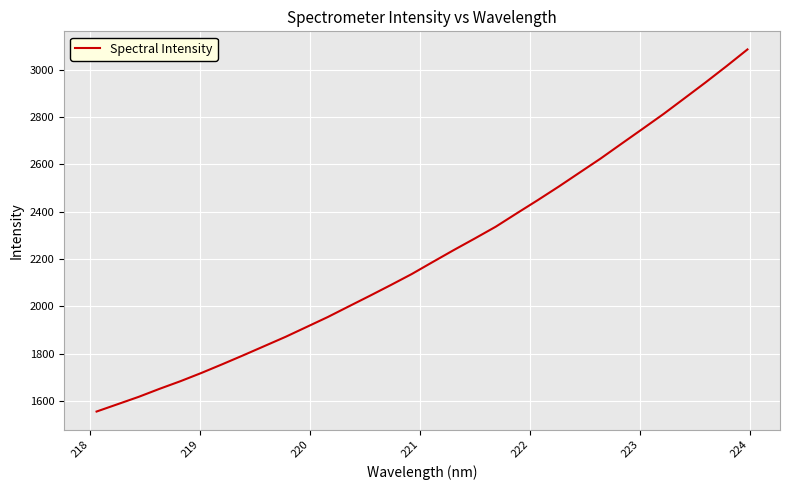

What is the difference between the maximum and minimum values?

1529.9